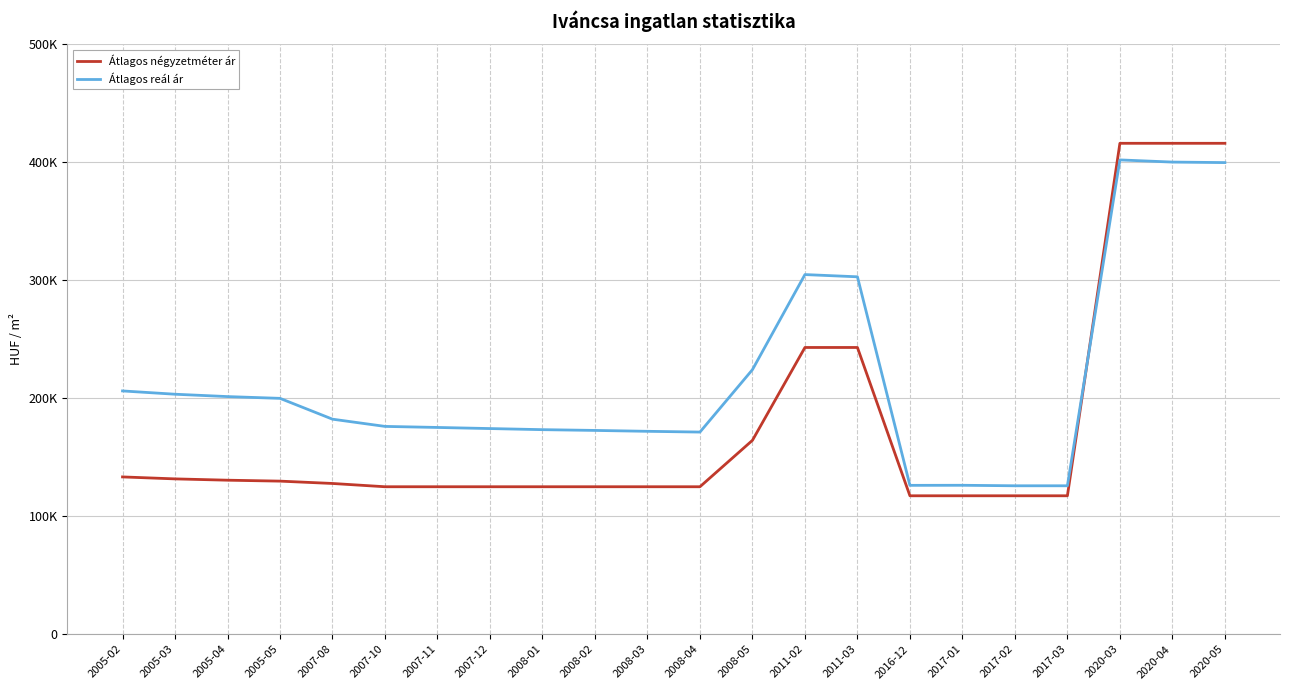

What are all the series names shown in the legend?

Átlagos négyzetméter ár, Átlagos reál ár